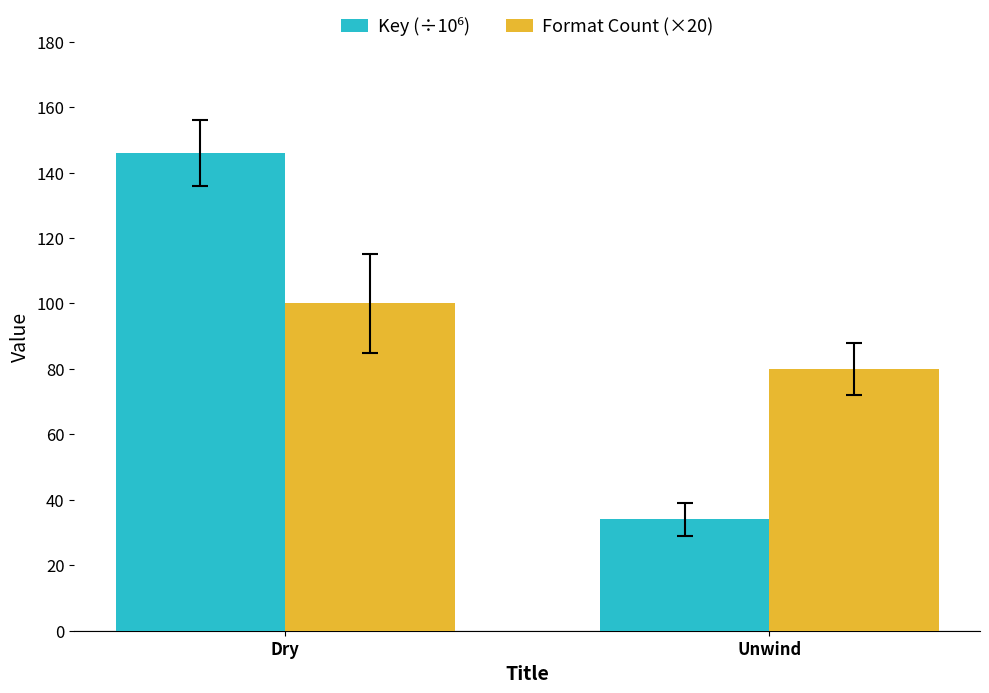

How many distinct data groups are displayed?

2